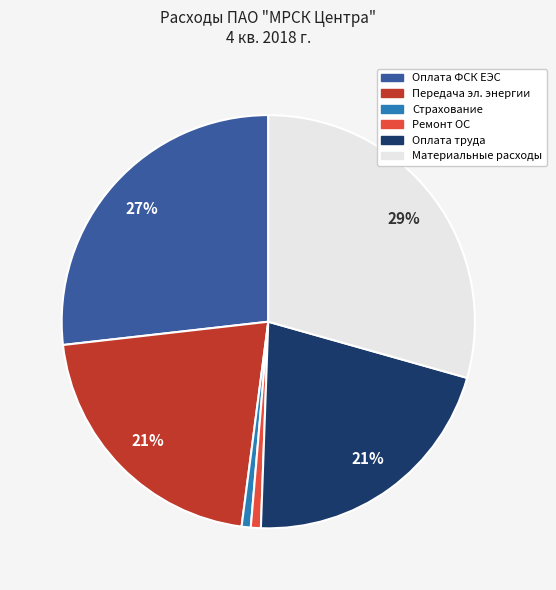

Is there any slice that represents more than half of the pie?

No